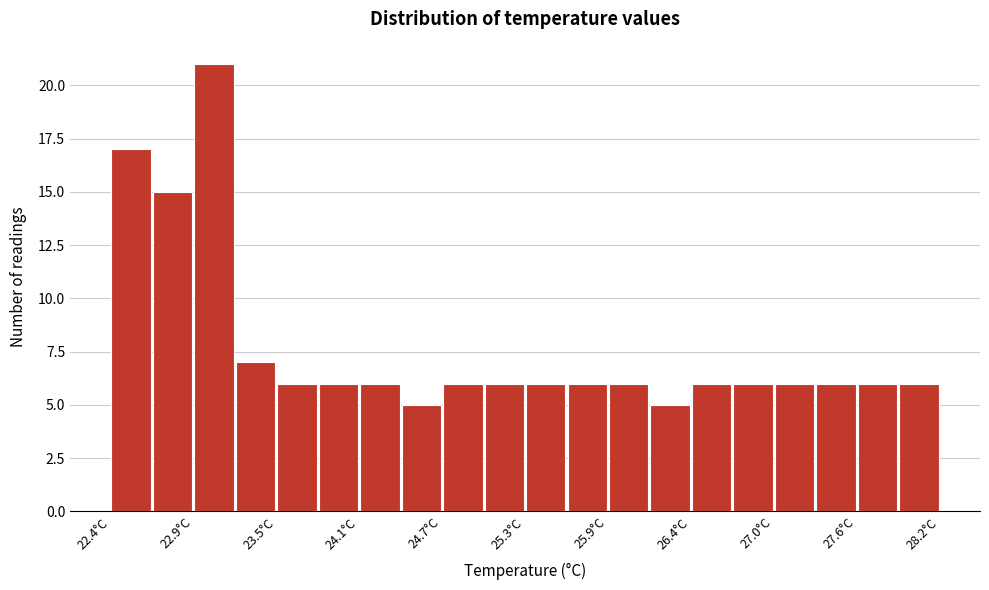

Around what value on the x-axis is the tallest bar? Give the approximate position of its centre, as read against the axis.

23.1